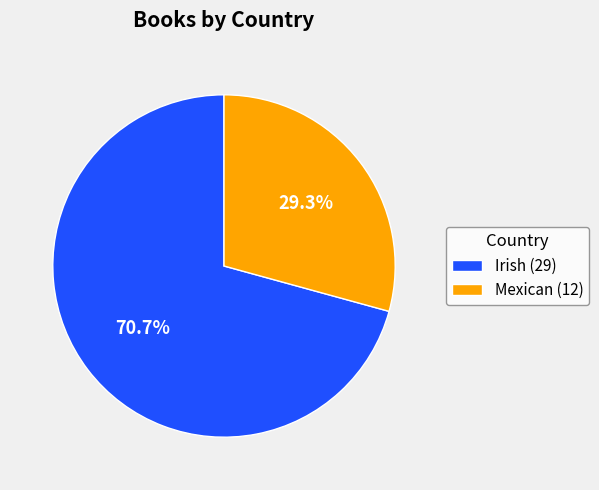

Count the number of slices in the pie.

2